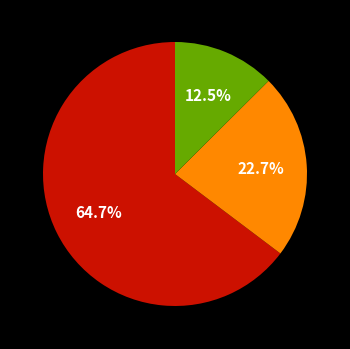

Is there any slice that represents more than half of the pie?

Yes